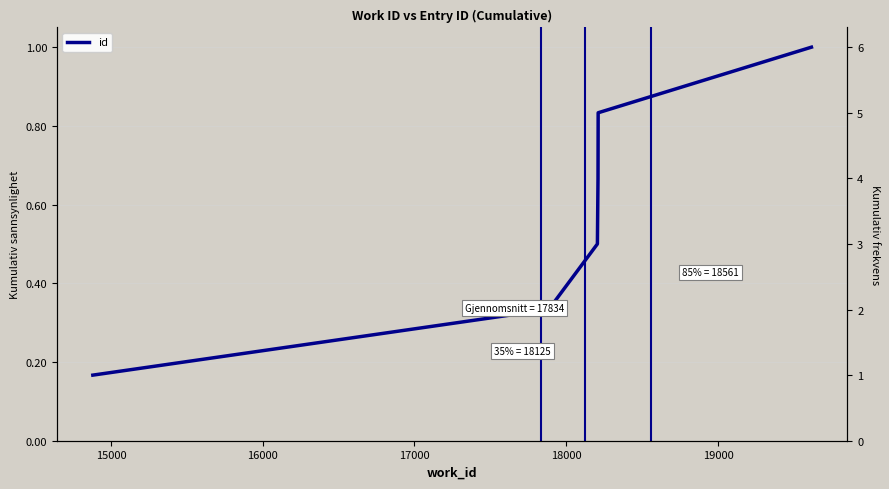

How many values are between 0 and 1?

6